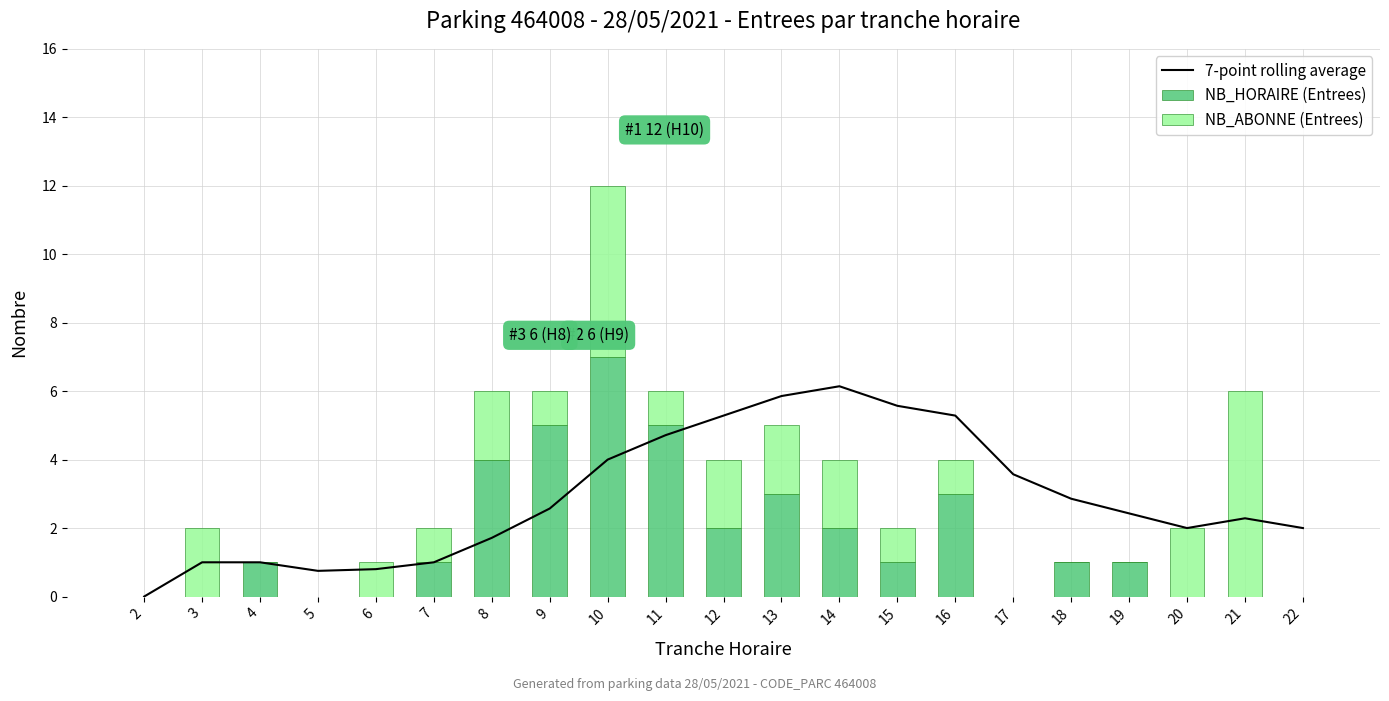

Which series has the largest total across all categories?

7-point rolling average